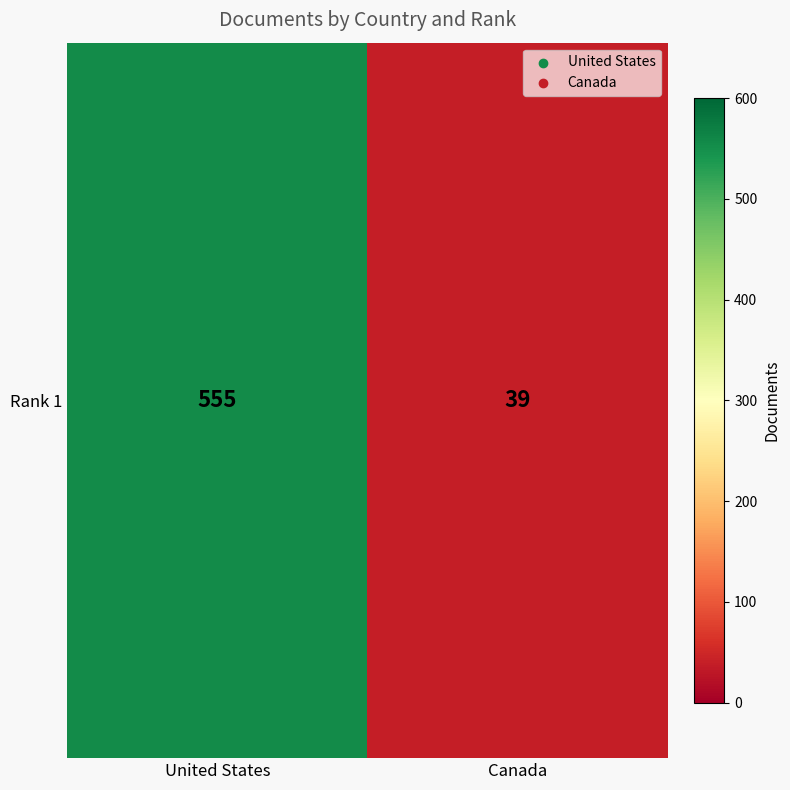

Rank the categories by value from lowest to highest.

Canada, United States